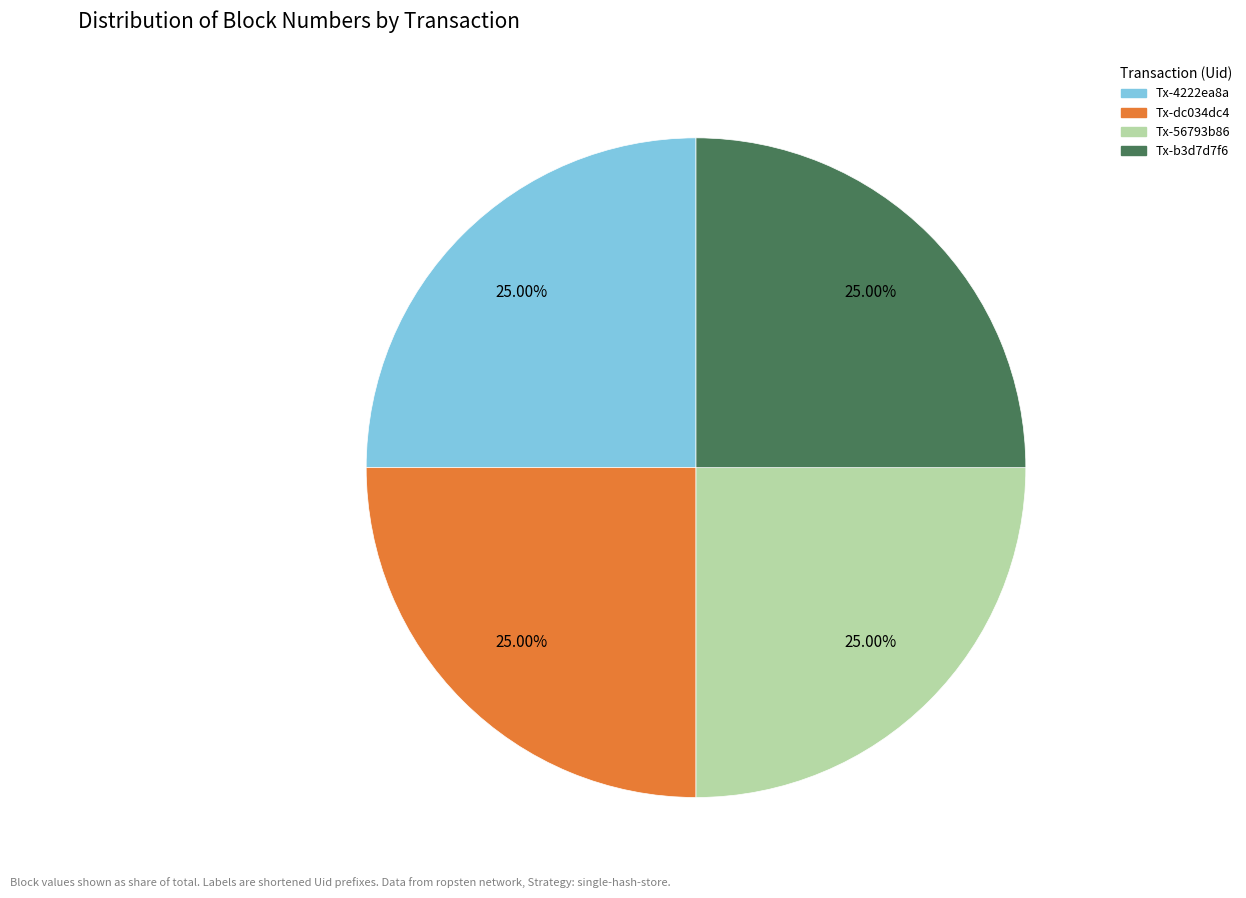

Is there any slice that represents more than half of the pie?

No